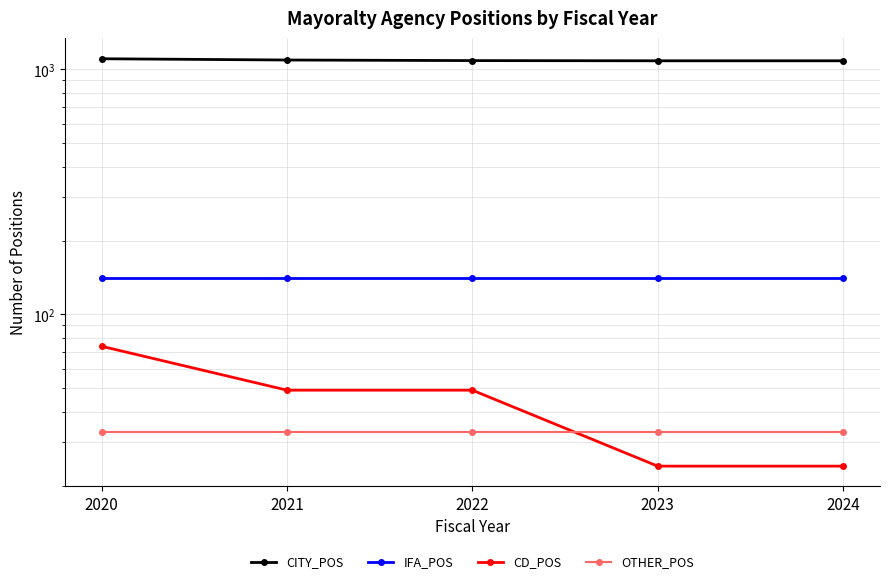

Does the chart have visible grid lines?

Yes